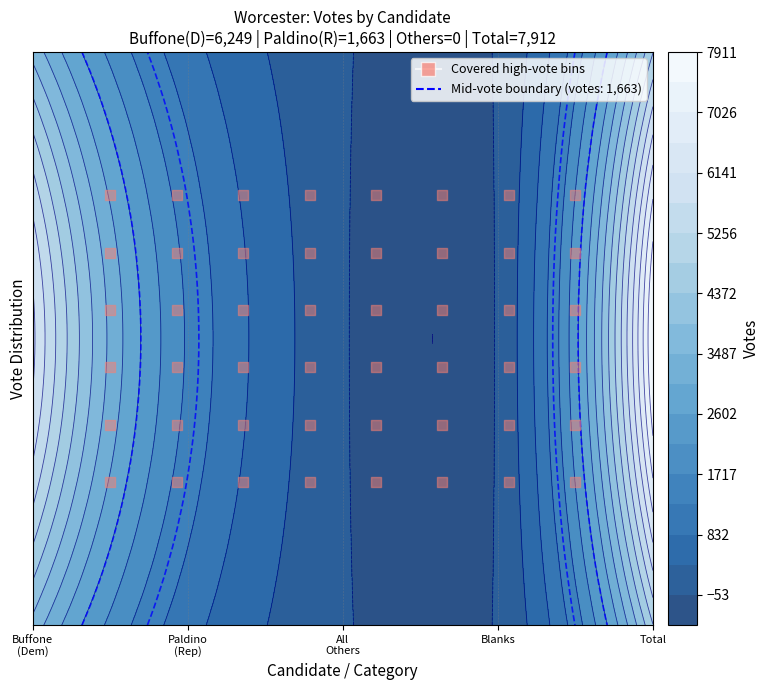

List the labels in order of value, smallest first.

All Others, Blanks, Anthony M. Paldino (Republican), Charles J. Buffone (Democratic), Total Votes Cast